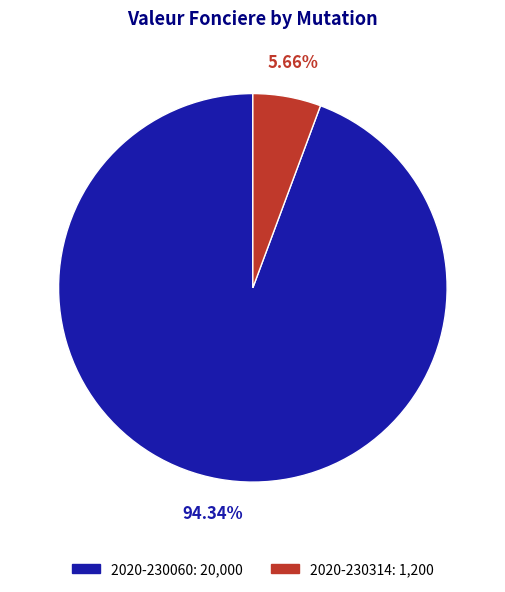

How many segments does this pie chart have?

2